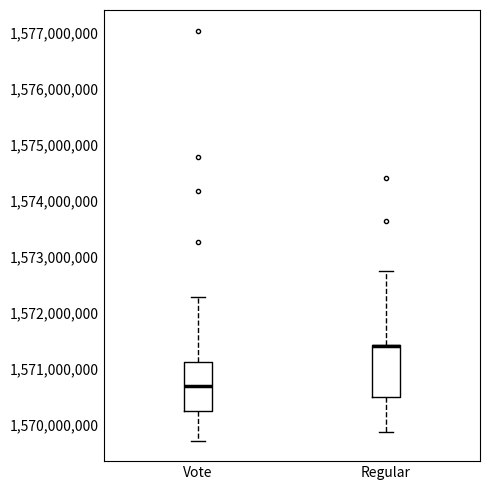

Which box has the highest median line?

Regular